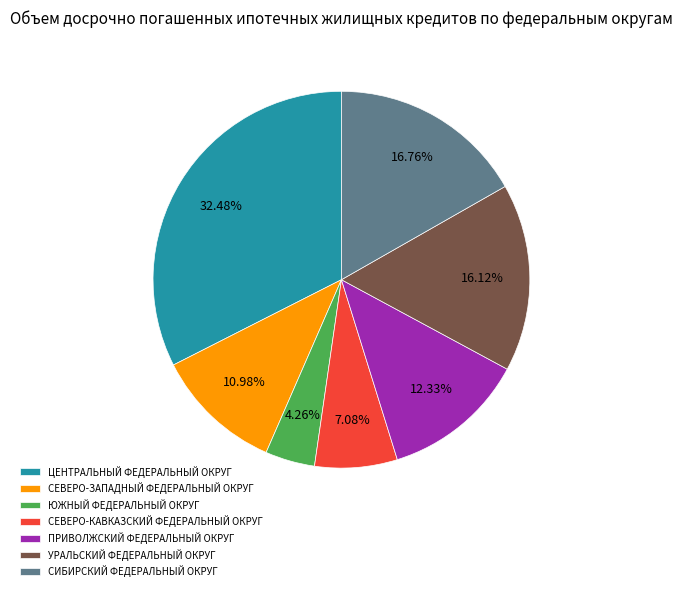

What is the largest slice in the pie chart?

ЦЕНТРАЛЬНЫЙ ФЕДЕРАЛЬНЫЙ ОКРУГ